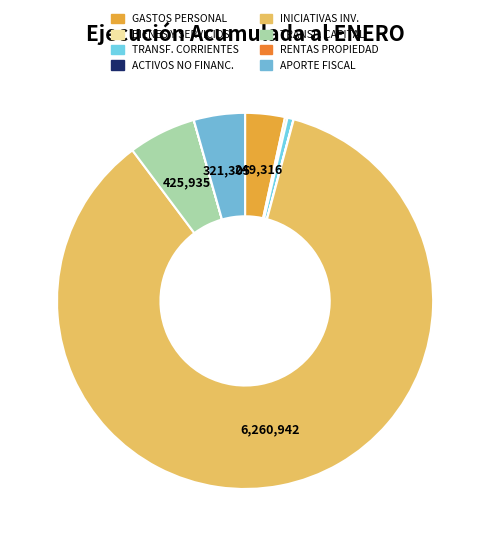

To the nearest percent, what is the average slice percentage?

12%